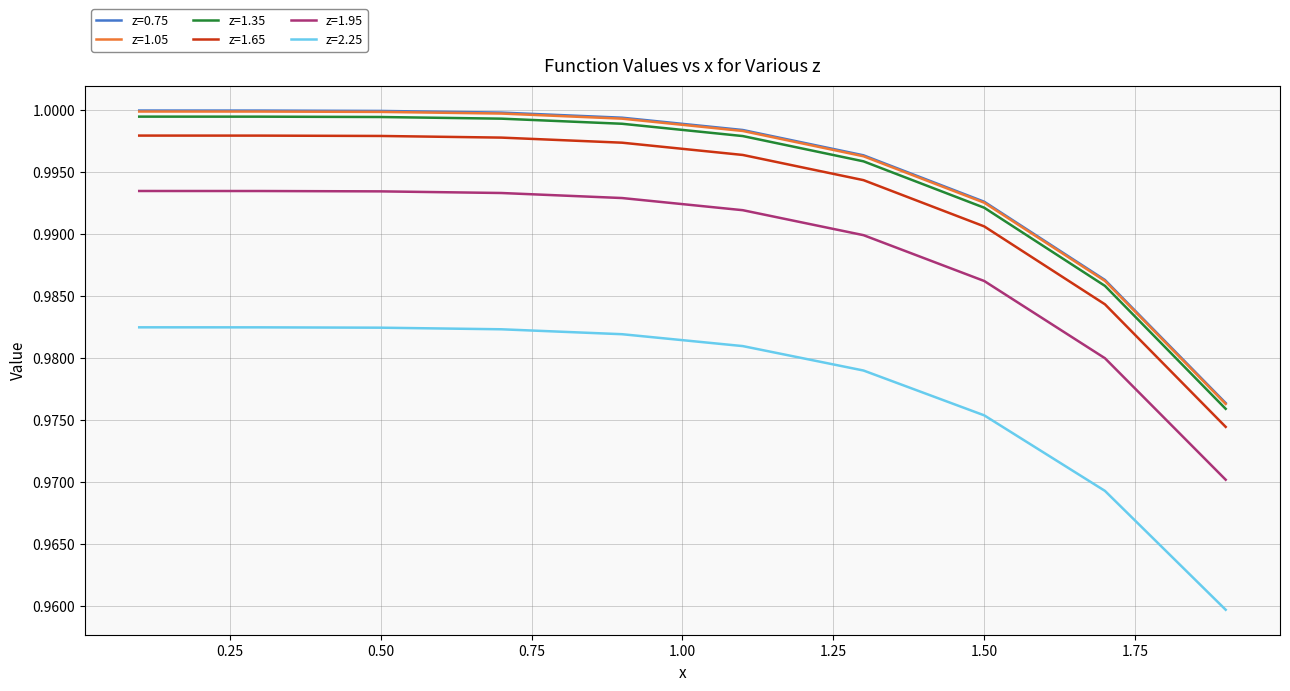

True or false: z=2.25 and z=1.95 intersect in this chart.

False